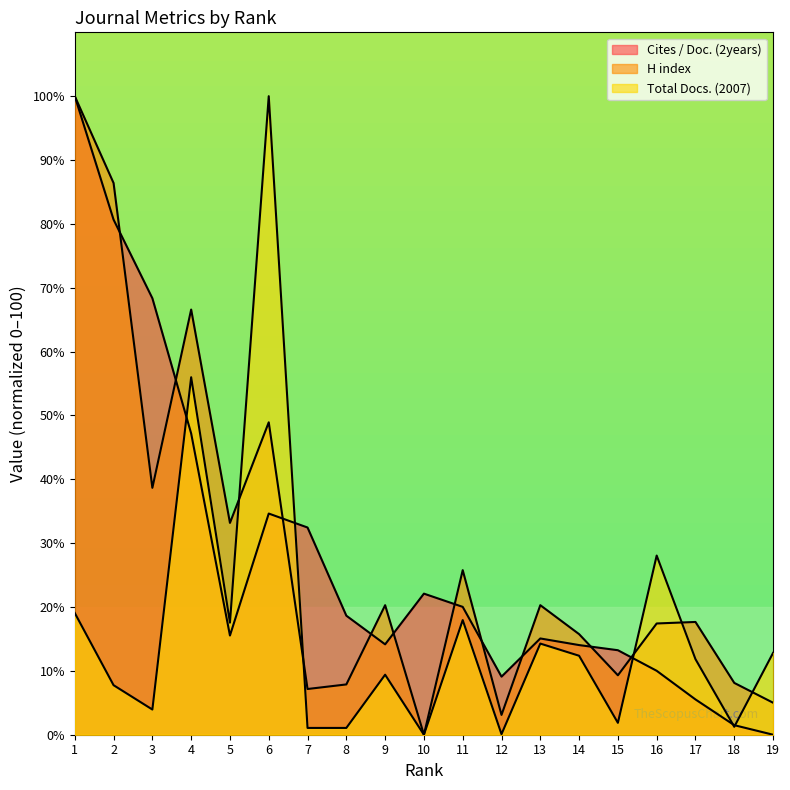

Which category has the highest value in the Total Docs. (2007) series?

6